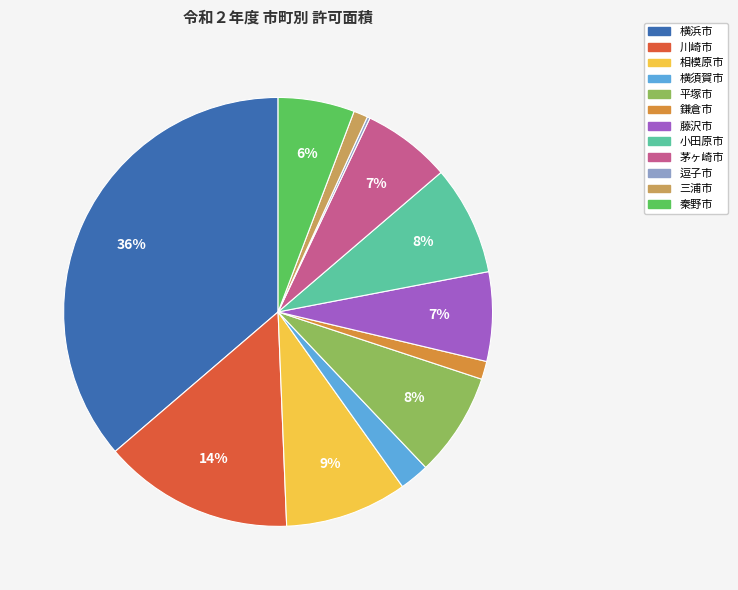

Is it true that 三浦市 is 1% of the pie?

True